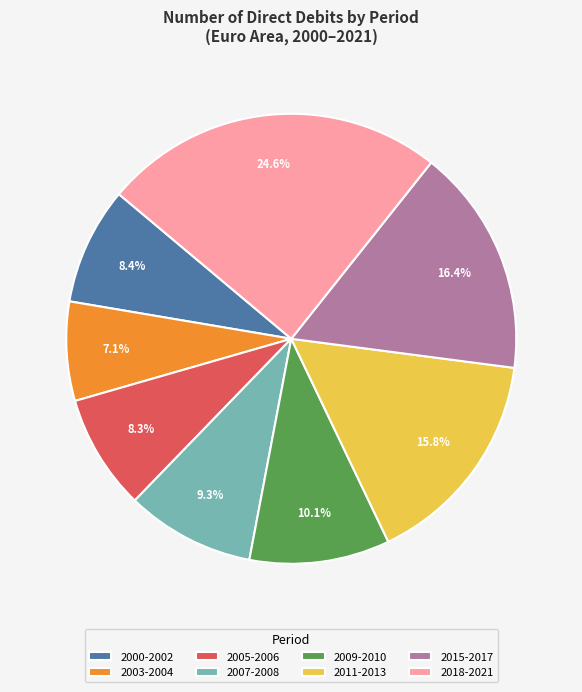

Is 2000-2002 the majority of the pie?

No